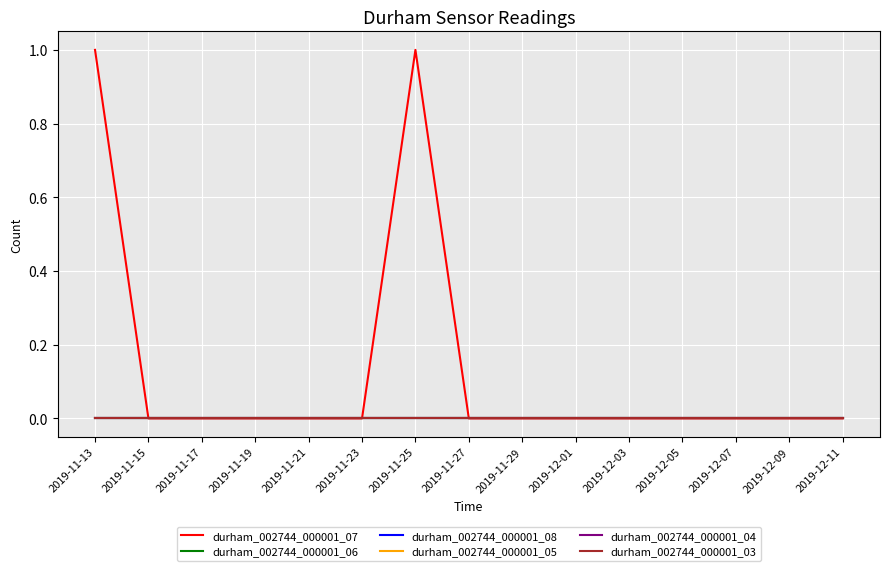

Does the chart display data point markers on the line(s)?

No